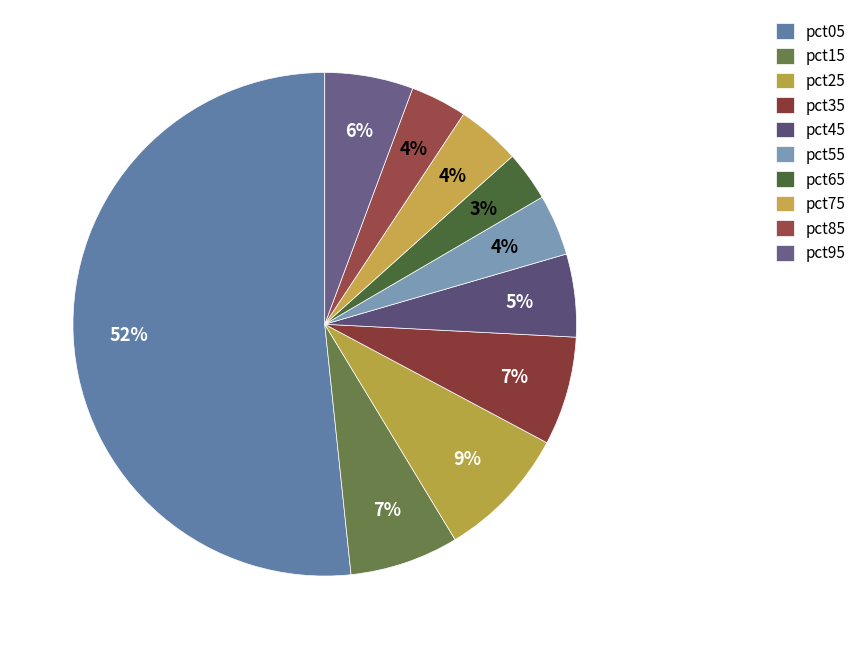

To the nearest percent, what percentage of the pie is pct85?

4%